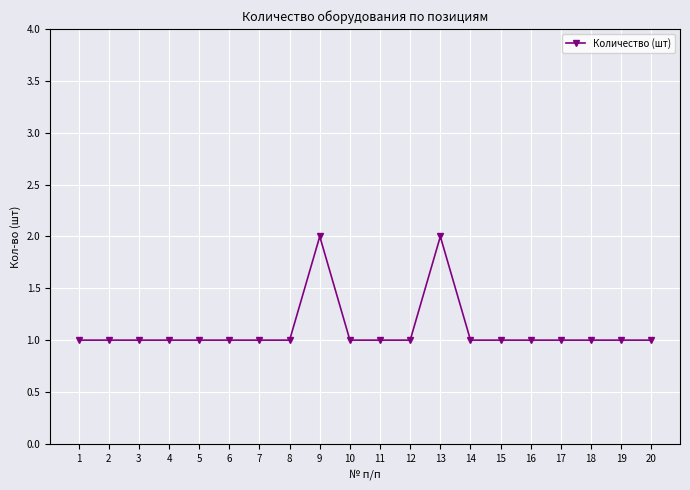

What is the value of the 18th point from the left?

1